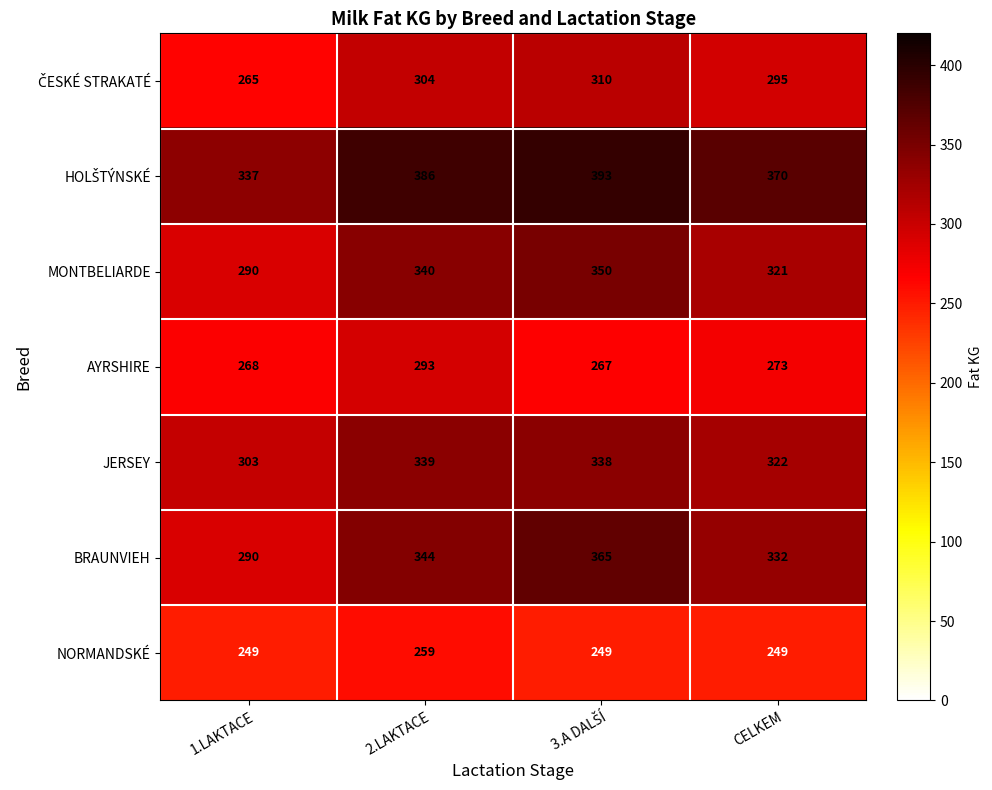

The BRAUNVIEH series shows 290 at 1.LAKTACE. True or false?

True